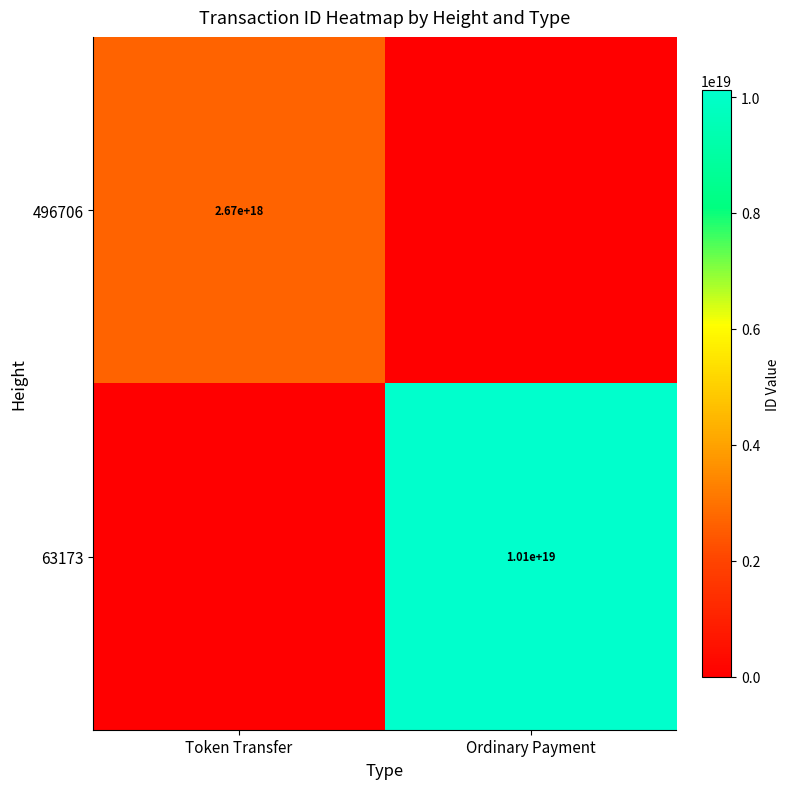

True or false: 63173 has a value of 10100000000000000000 at Ordinary Payment.

True